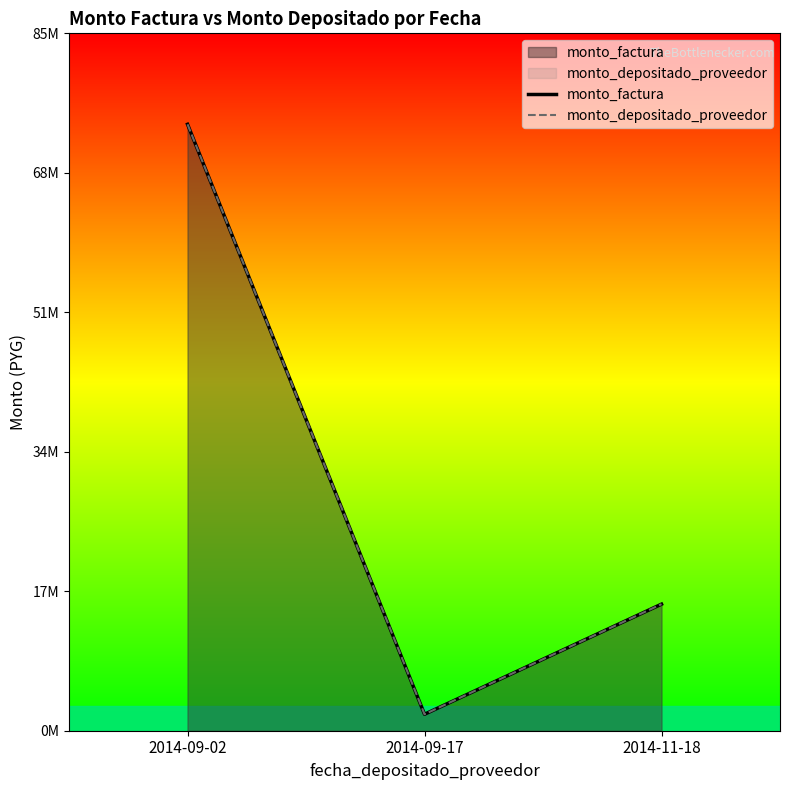

Rank the series at 2014-09-17 from lowest to highest value.

monto_factura, monto_depositado_proveedor